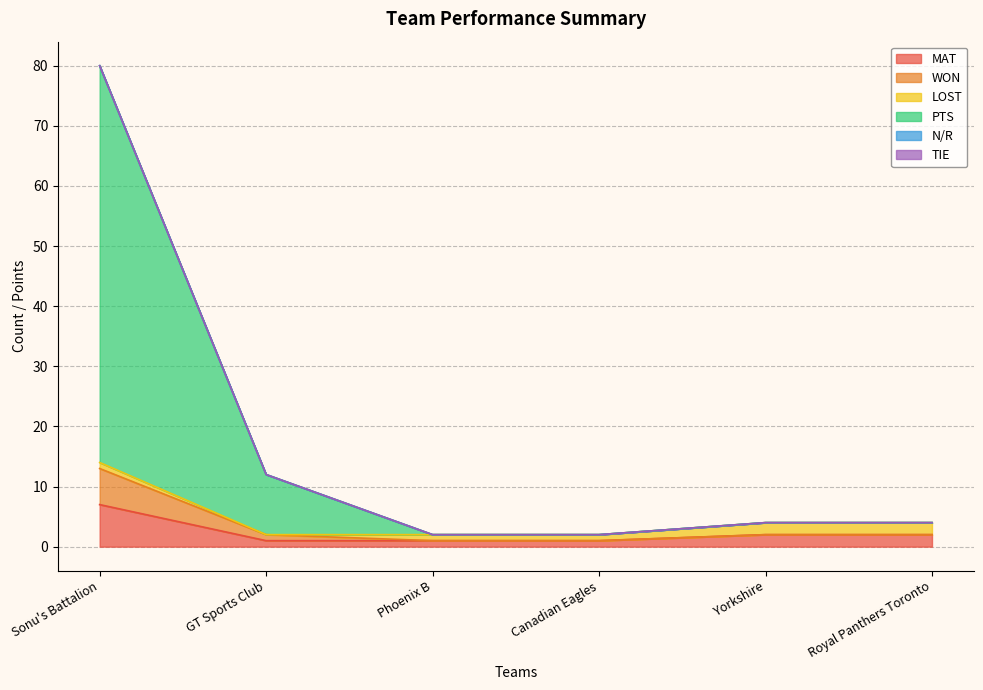

At how many categories does at least one series exceed 61?

1